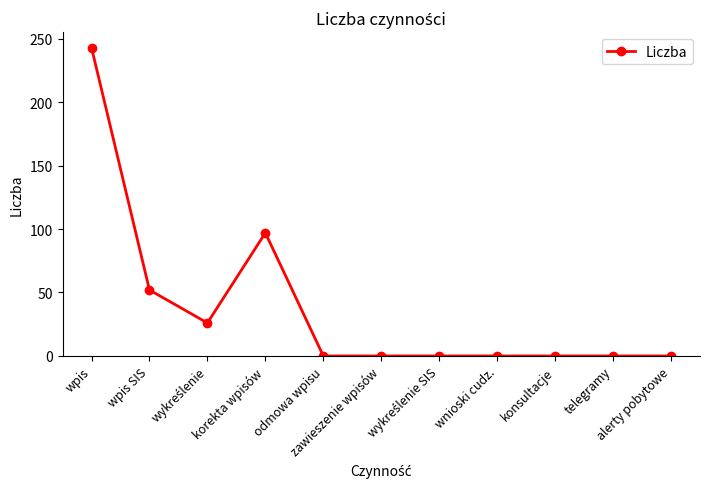

Is this an area chart (filled region under the line)?

No